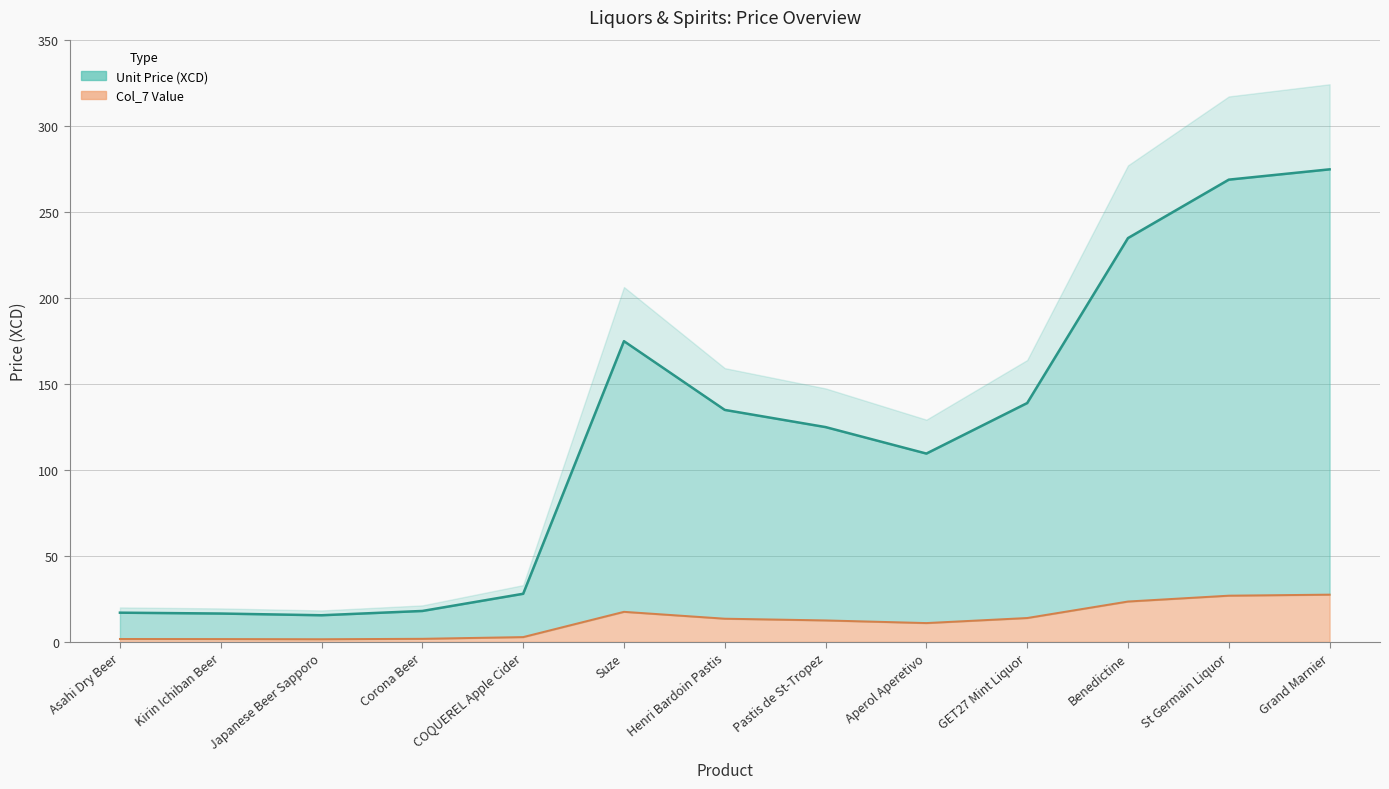

Reading left to right, extract all data points from this chart.

Unit Price (XCD): Asahi Dry Beer=17.0	Kirin Ichiban Beer=16.5	Japanese Beer Sapporo=15.5	Corona Beer=18.0	COQUEREL Apple Cider=28.0	Suze=175.0	Henri Bardoin Pastis=135.0	Pastis de St-Tropez=125.0	Aperol Aperetivo=109.6	GET27 Mint Liquor=139.0	Benedictine=235.0	St Germain Liquor=269.0	Grand Marnier=275.0
Col_7 Value: Asahi Dry Beer=1.7	Kirin Ichiban Beer=1.6	Japanese Beer Sapporo=1.6	Corona Beer=1.8	COQUEREL Apple Cider=2.8	Suze=17.5	Henri Bardoin Pastis=13.5	Pastis de St-Tropez=12.5	Aperol Aperetivo=11.0	GET27 Mint Liquor=13.9	Benedictine=23.5	St Germain Liquor=26.9	Grand Marnier=27.5